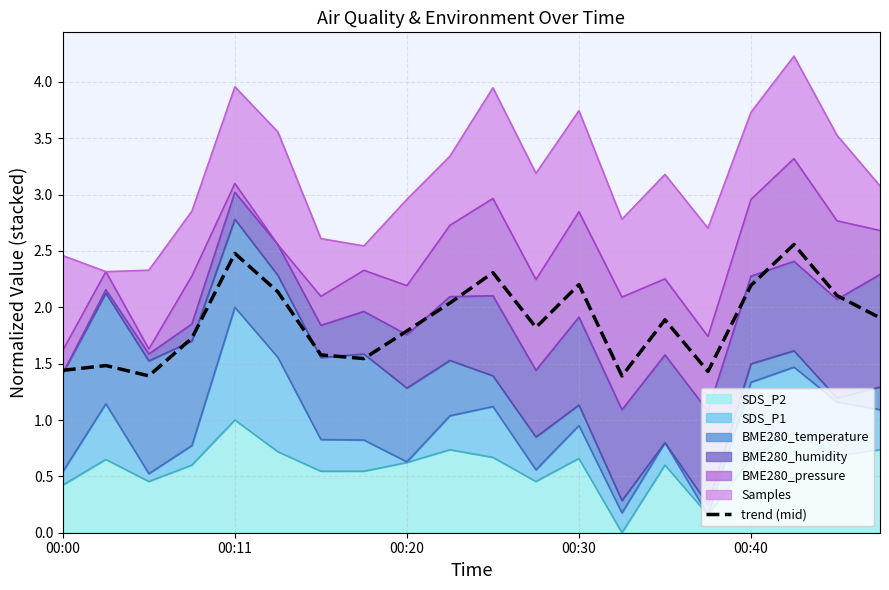

Does the chart have visible grid lines?

Yes